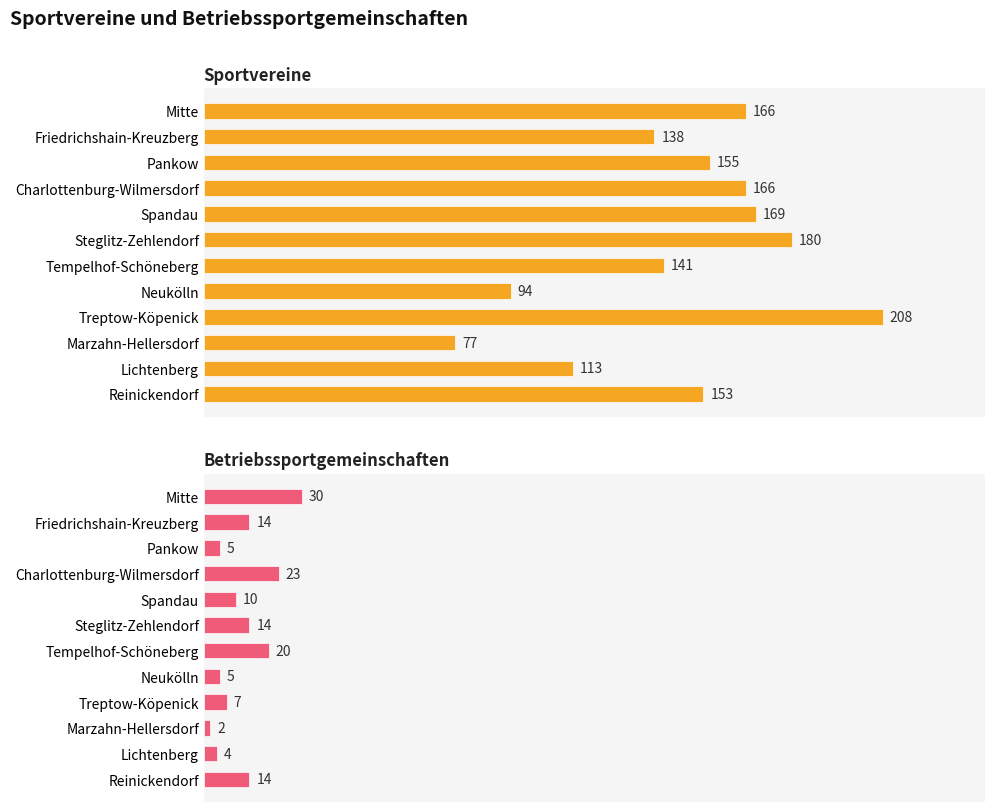

Reading left to right, list all the values displayed in this chart.

Sportvereine: 166	138	155	166	169	180	141	94	208	77	113	153
Betriebssportgemeinschaften: 30	14	5	23	10	14	20	5	7	2	4	14